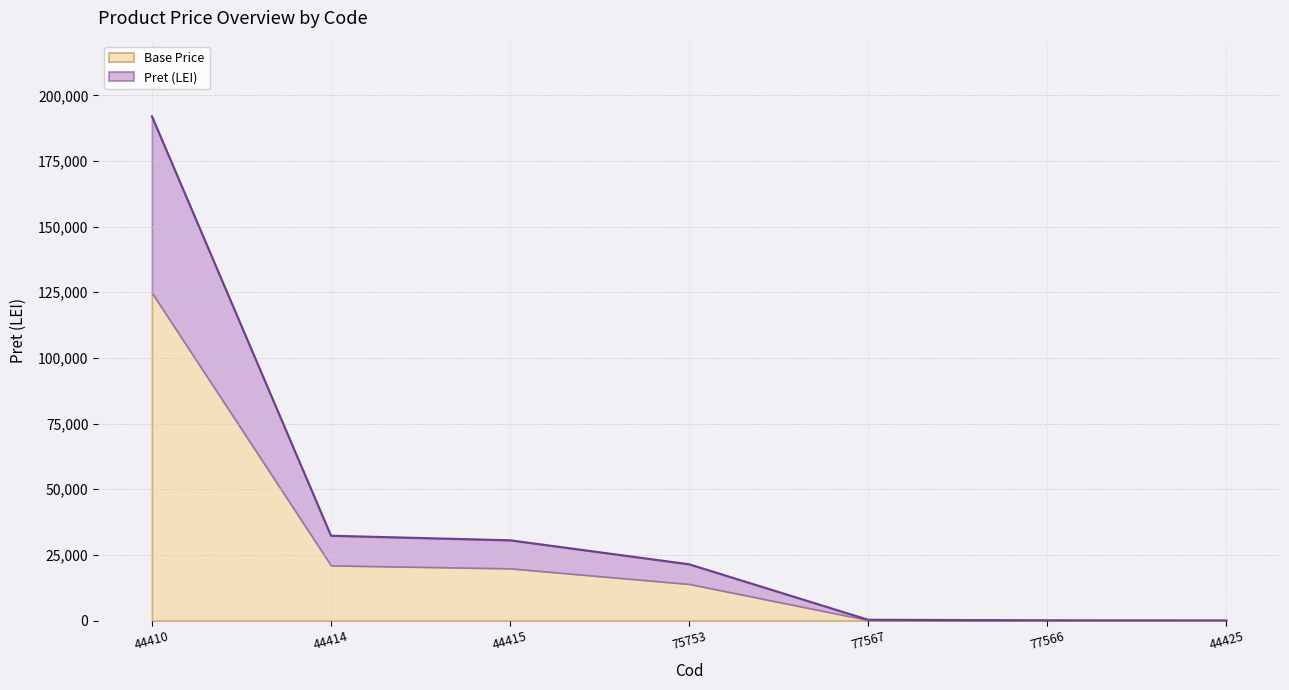

Between 77566 and 44425, which is larger?

77566